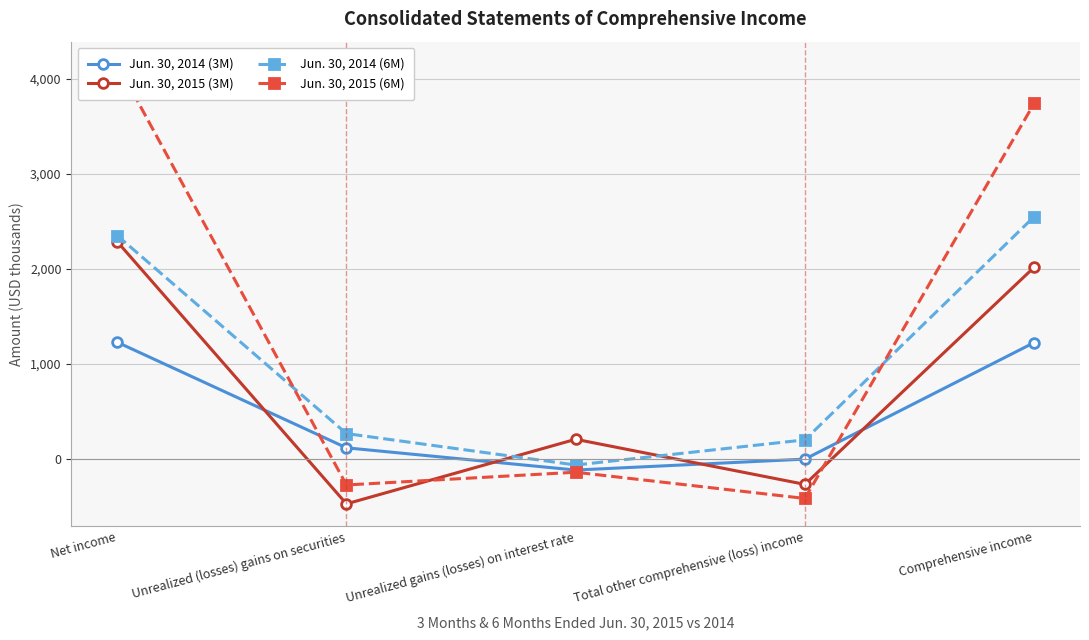

What position from the right is Net income?

5